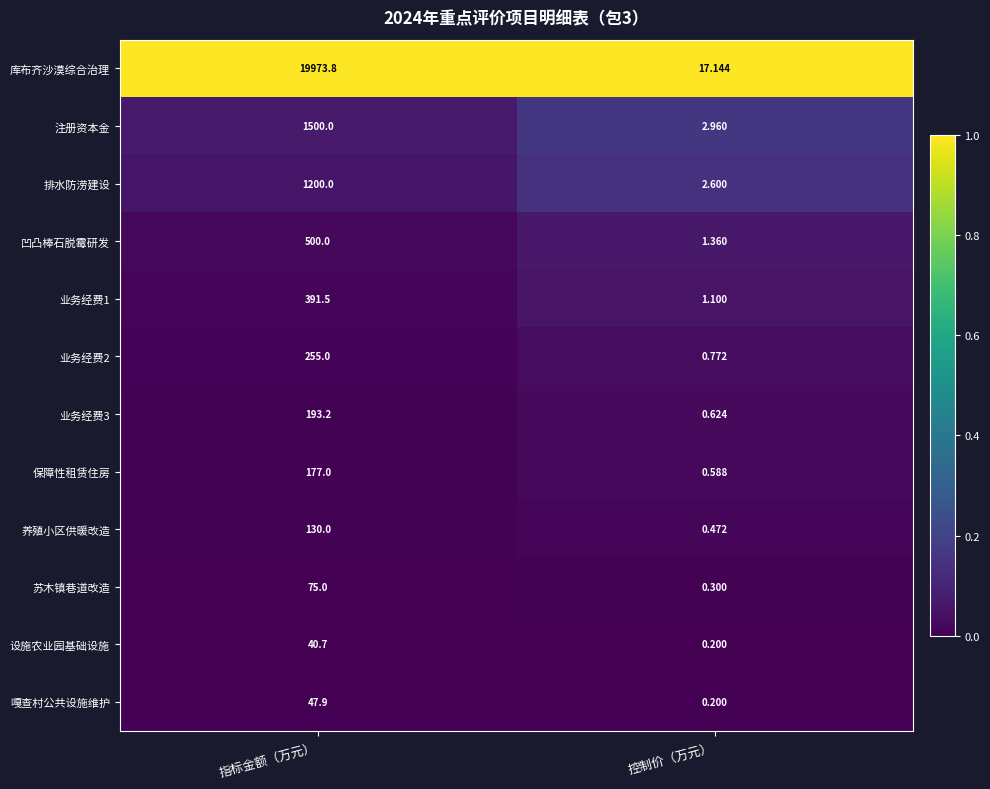

Rank the series by their maximum value, from highest to lowest.

库布齐沙漠综合治理, 注册资本金, 排水防涝建设, 凹凸棒石脱霉研发, 业务经费1, 业务经费2, 业务经费3, 保障性租赁住房, 养殖小区供暖改造, 苏木镇巷道改造, 嘎查村公共设施维护, 设施农业园基础设施